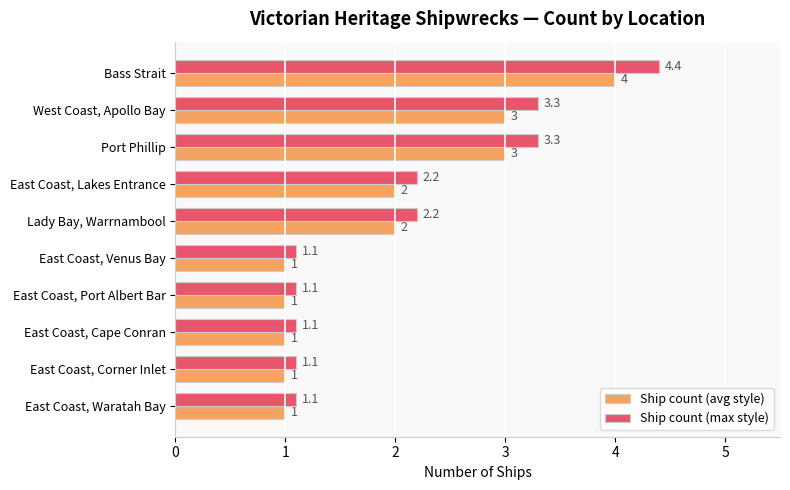

What is the approximate value of Ship count (max style) at East Coast, Waratah Bay?

1.1